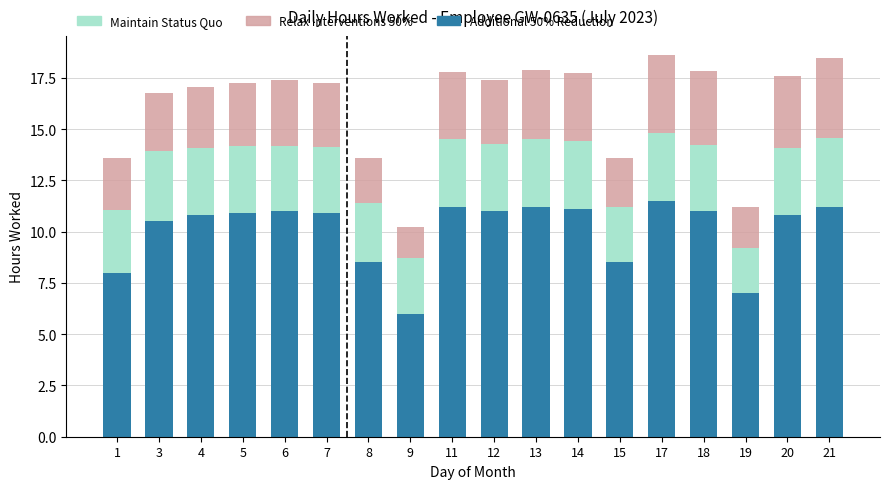

The value of Additional 50% Reduction at 5 is 10.9. True or false?

True